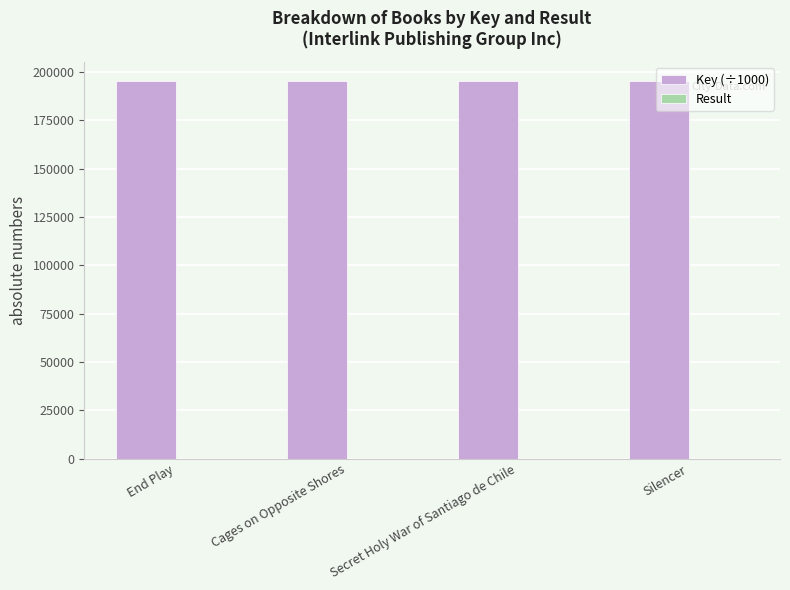

The value of Key (÷1000) at Cages on Opposite Shores is 135978.0. True or false?

False